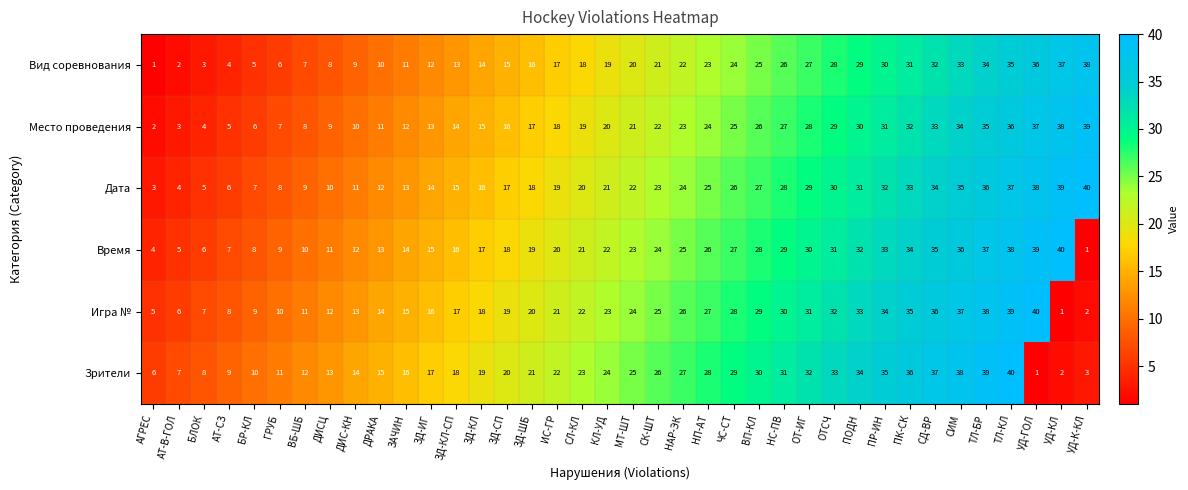

At which label is Игра № closest to 20?

ЗД-ШБ